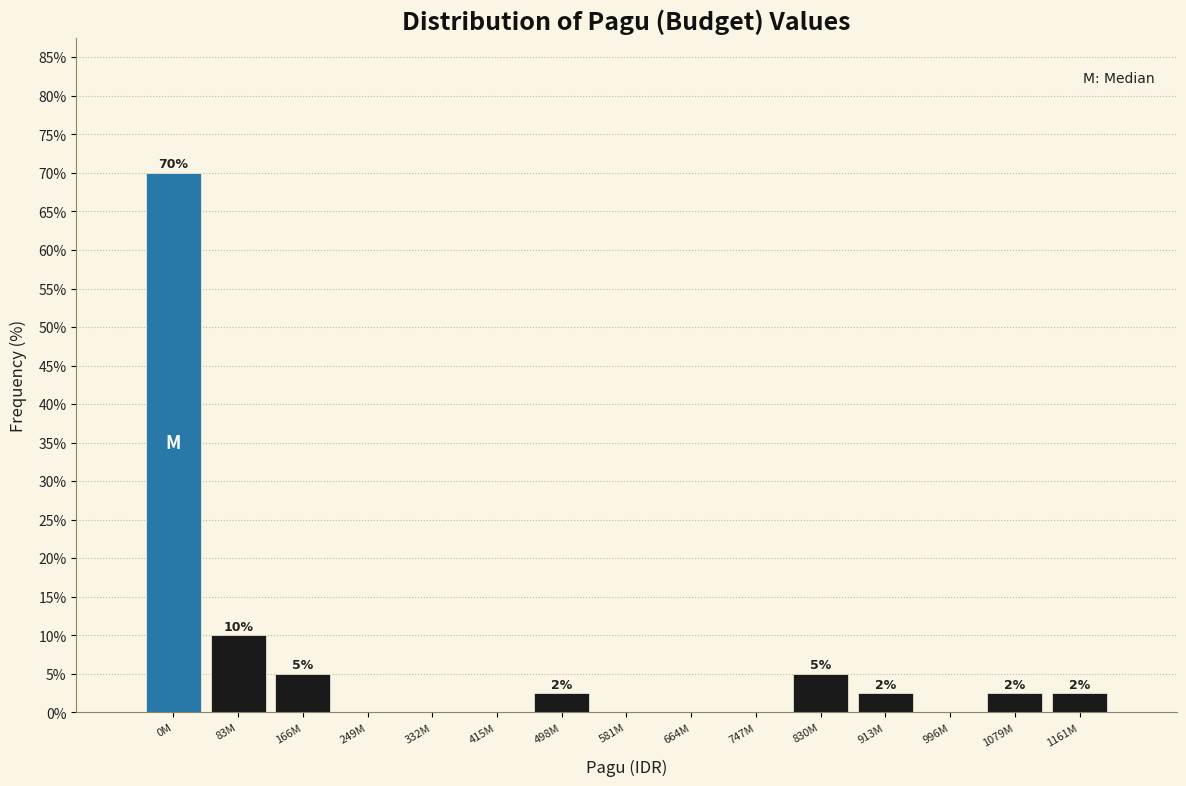

The value at 83M is 15.1. True or false?

False